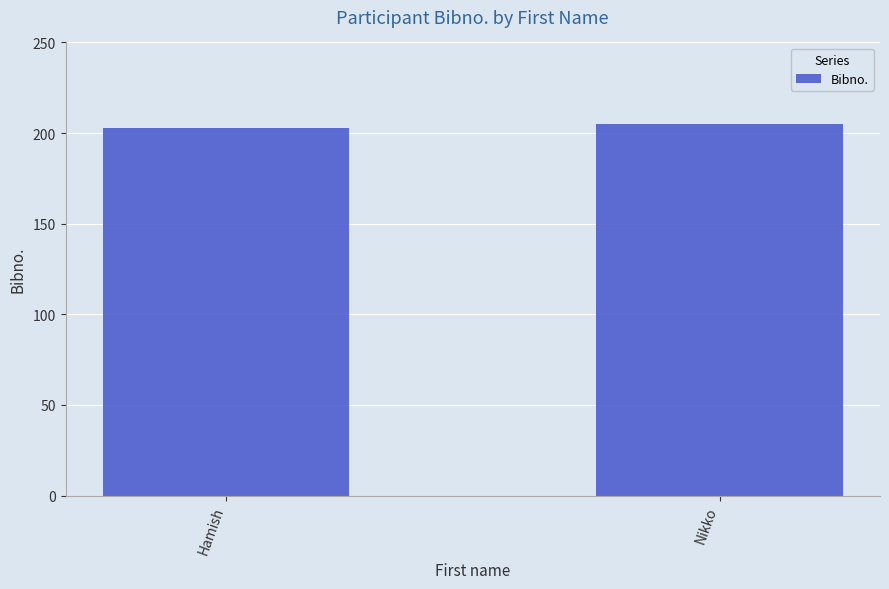

The value at Nikko is 46. True or false?

False